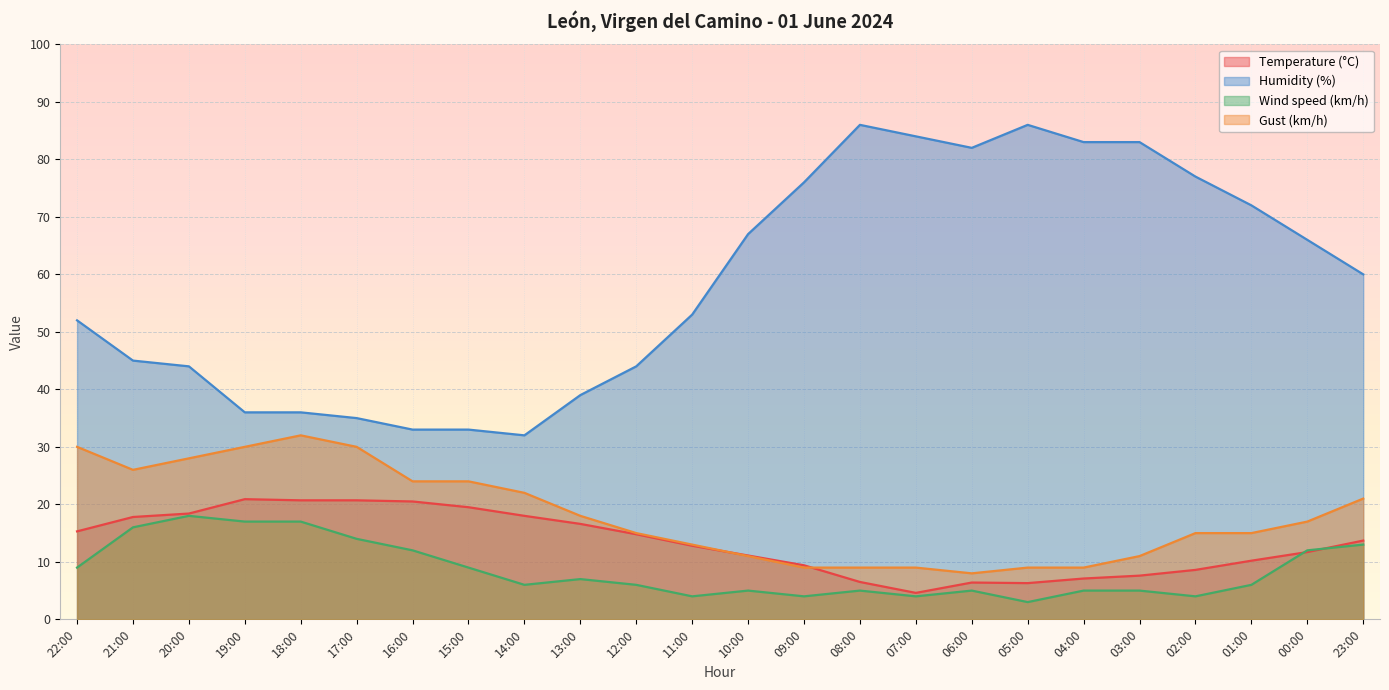

Does the chart display data point markers on the line(s)?

No